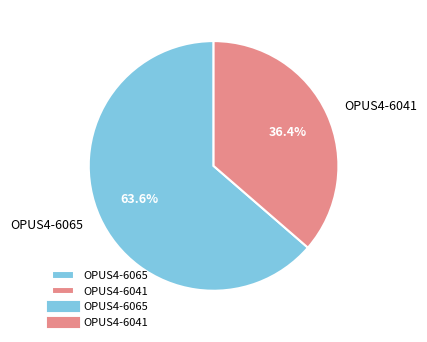

Does OPUS4-6065 represent more than half of the total?

Yes